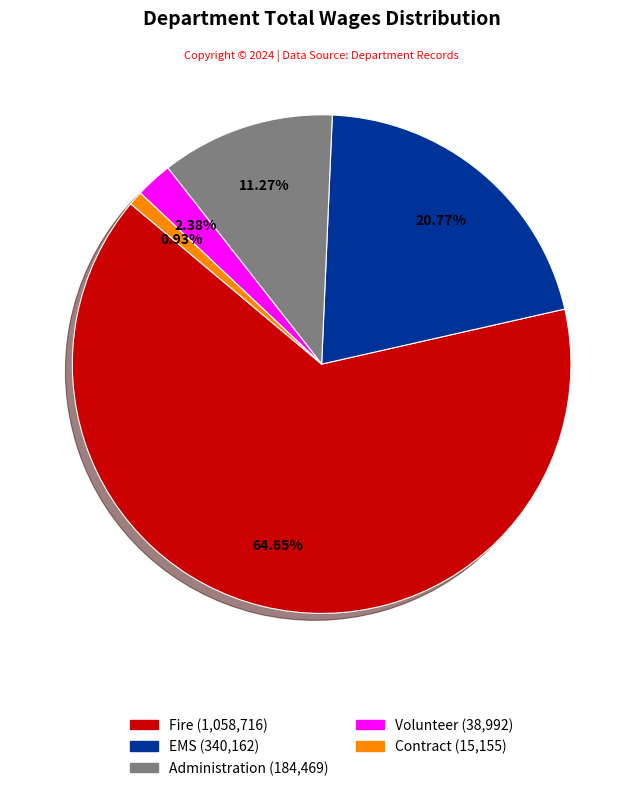

Is there any slice that represents more than half of the pie?

Yes